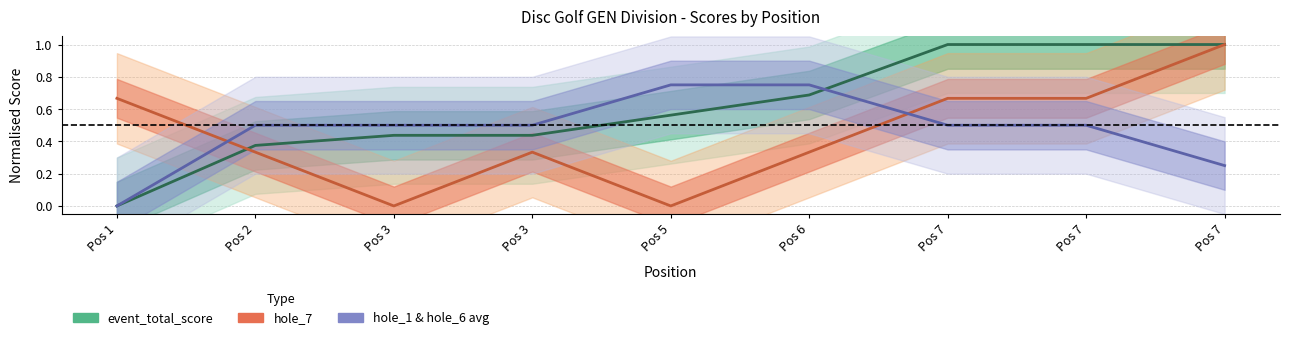

Which series has the widest spread of values?

event_total_score